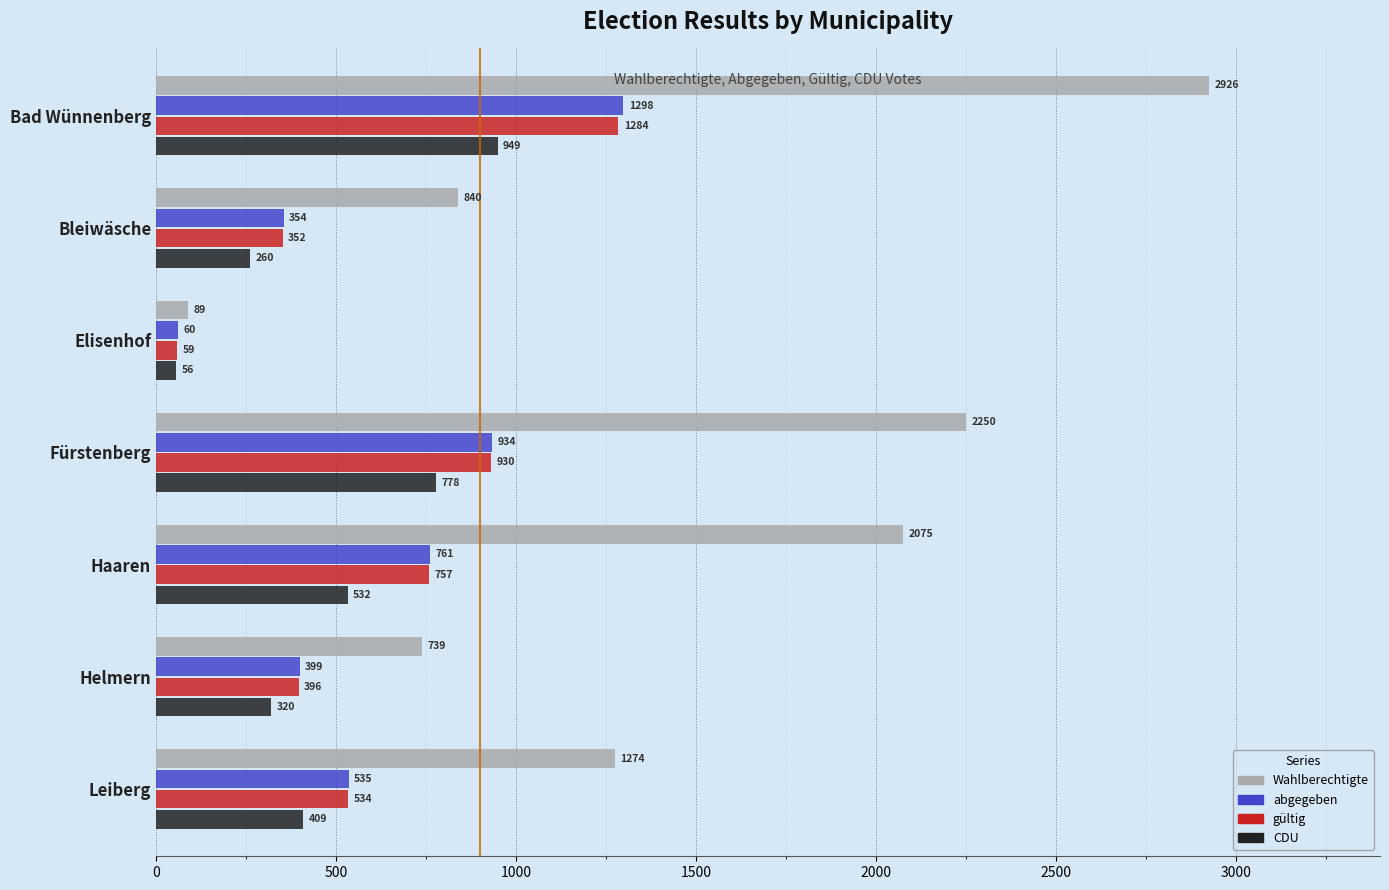

Is the value of CDU at Helmern greater than the value of gültig at Elisenhof?

Yes